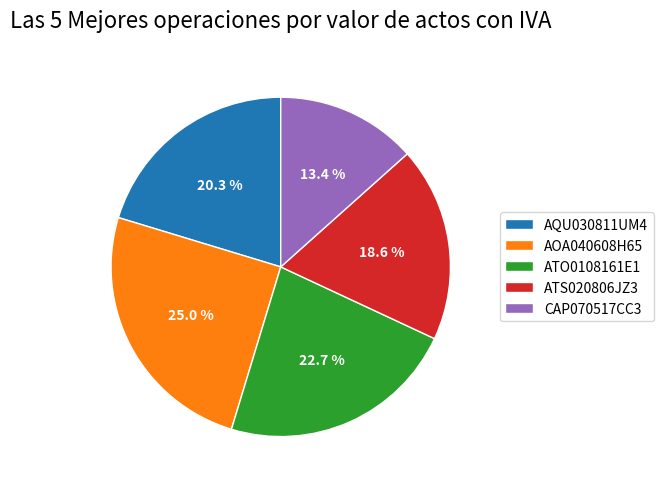

Which has a higher value, ATO0108161E1 or CAP070517CC3?

ATO0108161E1